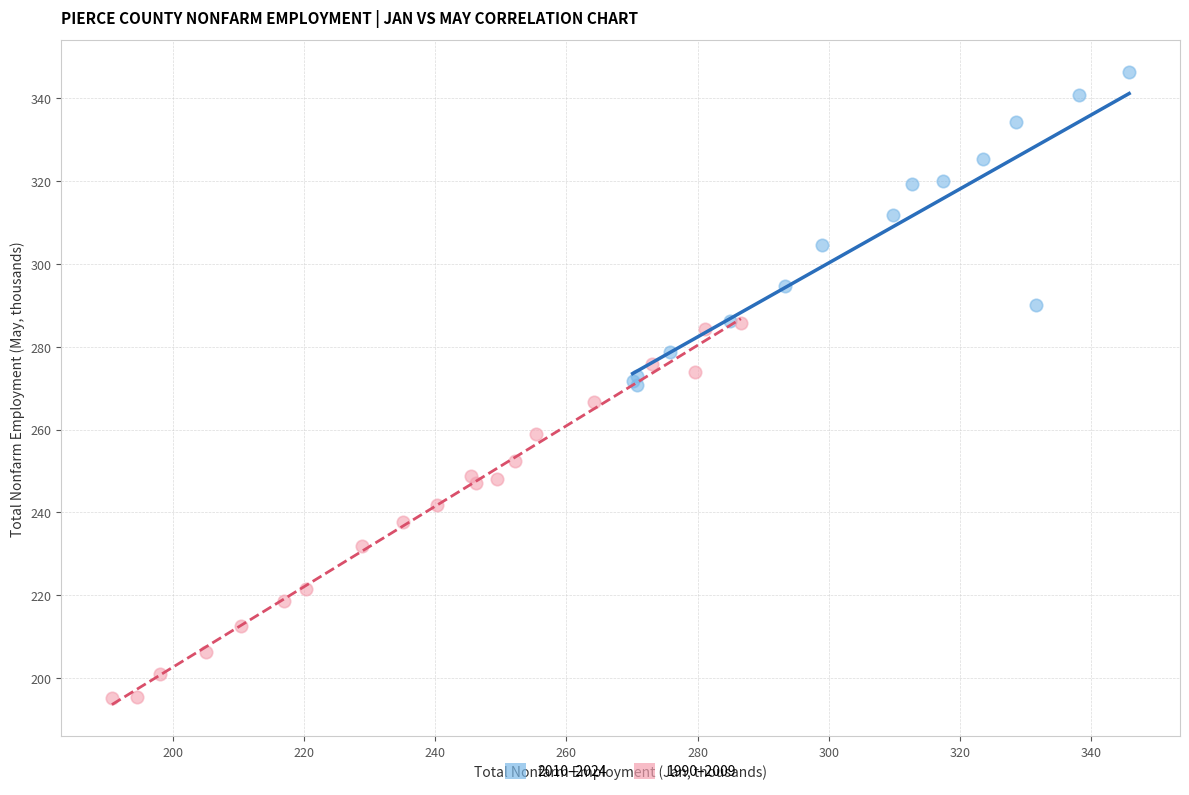

Which series has the widest spread of Y values?

1990–2009